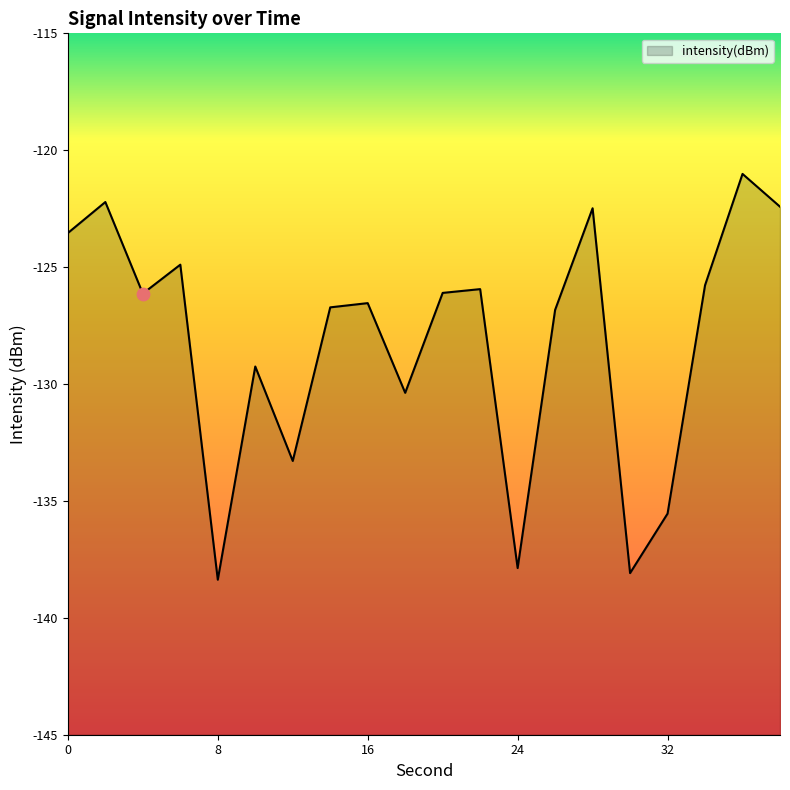

What is the change in value from 28 to 36?

+1.5